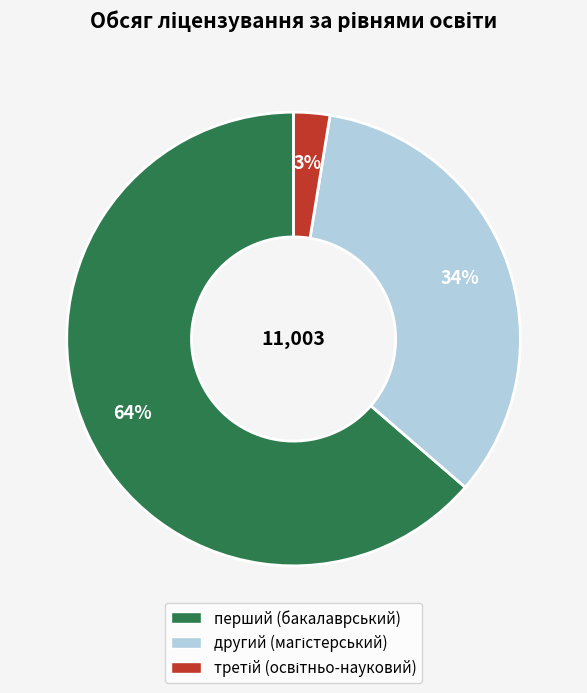

How many segments does this pie chart have?

3